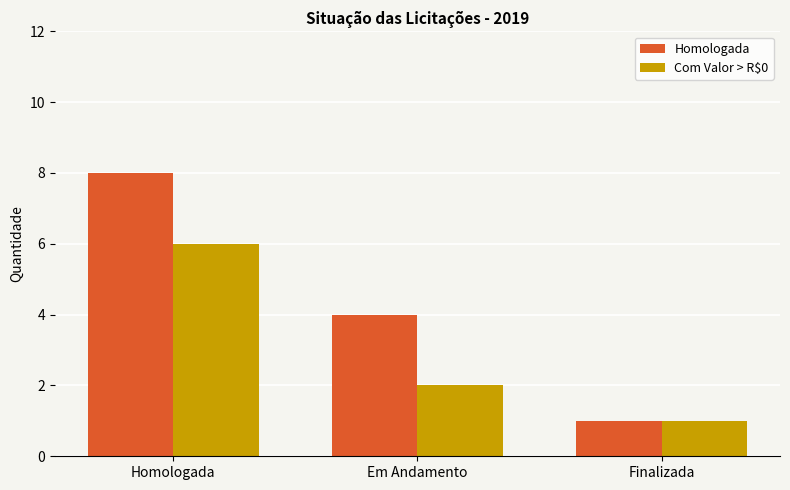

What is the maximum value shown in the chart?

8